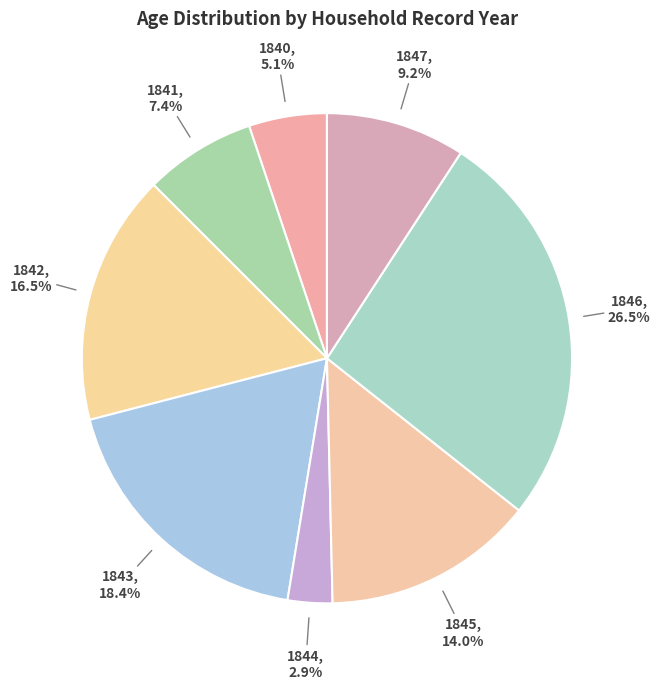

To the nearest percent, what is the difference between the largest and smallest slice percentages?

24%